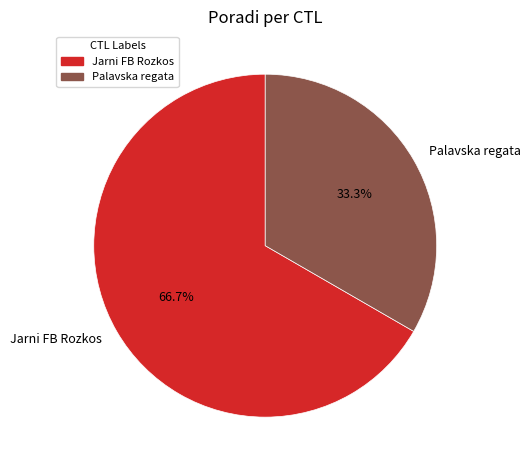

What is the ratio of the value at Palavska regata to the value at Jarni FB Rozkos?

0.5